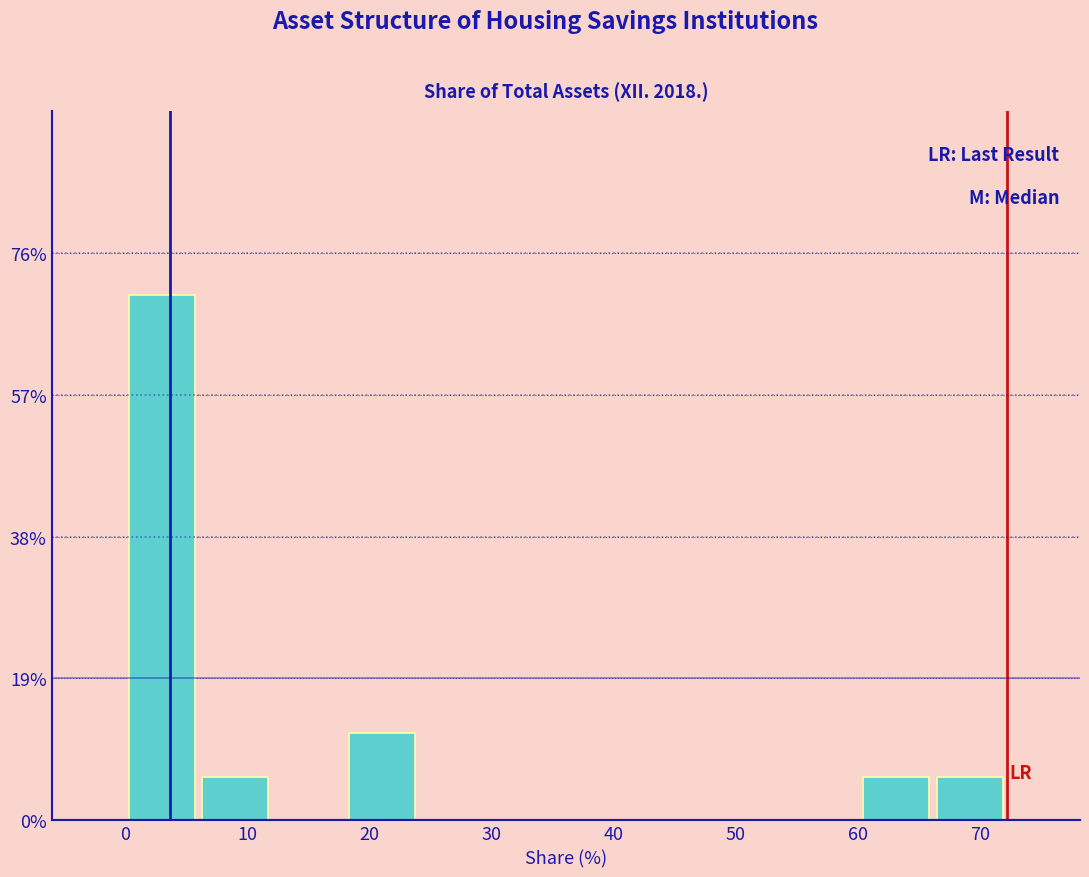

Which range on the x-axis has the tallest bar?

0 to 6